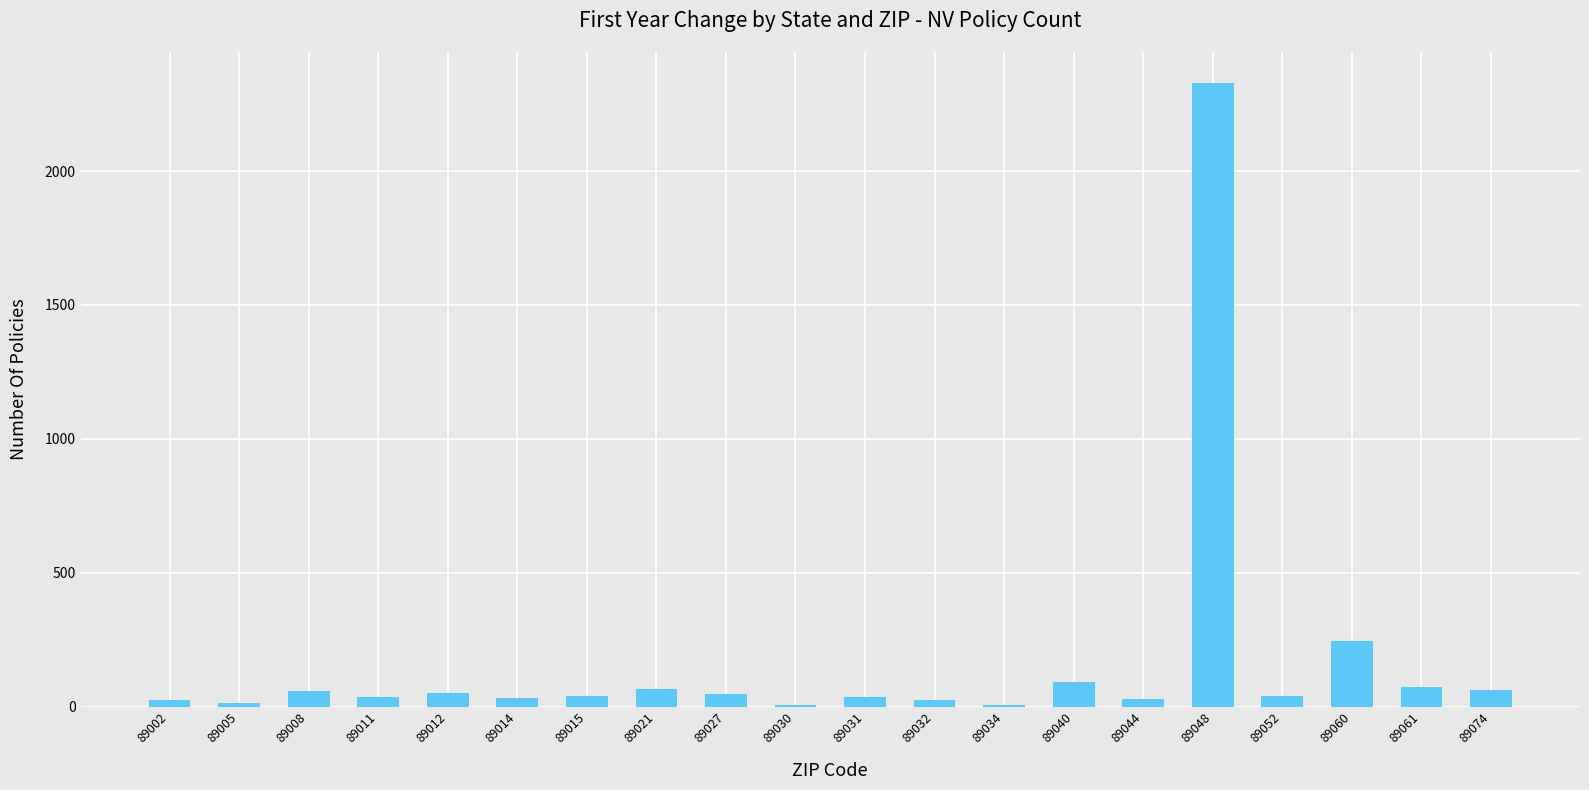

The chart shows a value of 41 at 89052. True or false?

True